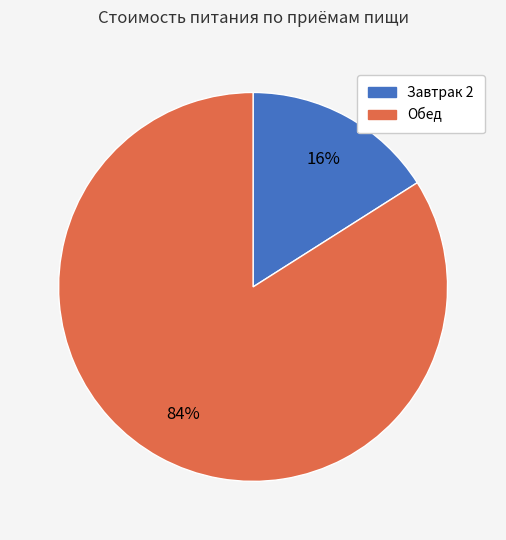

To the nearest percent, what portion does Обед represent?

84%